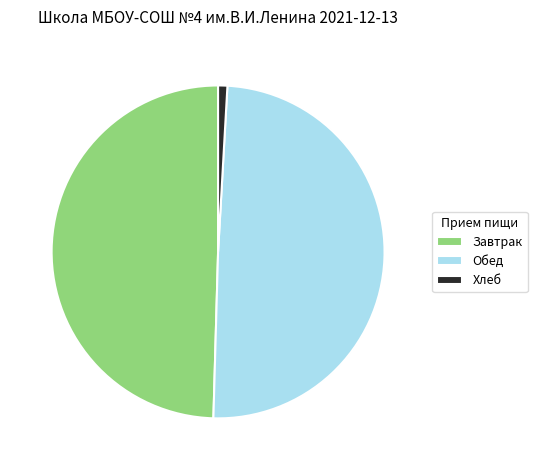

The Обед slice represents 50% of the pie. True or false?

True